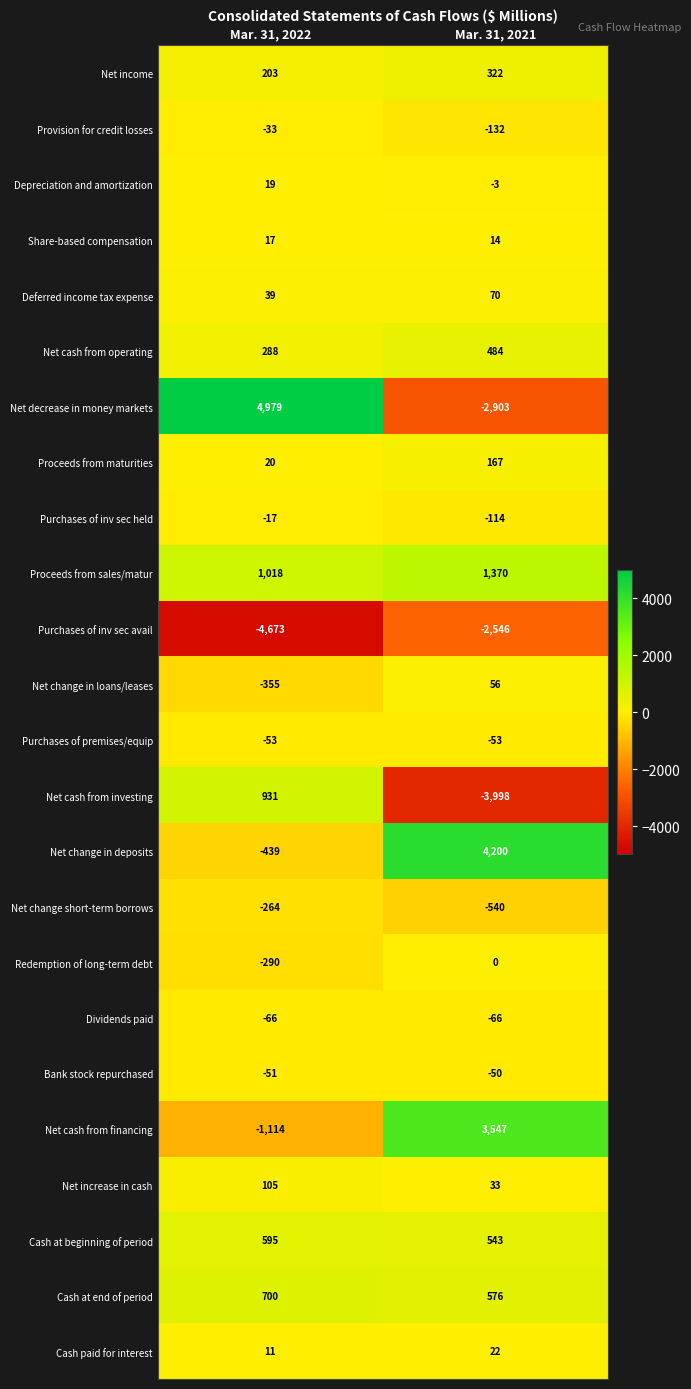

How many distinct data groups are displayed?

24